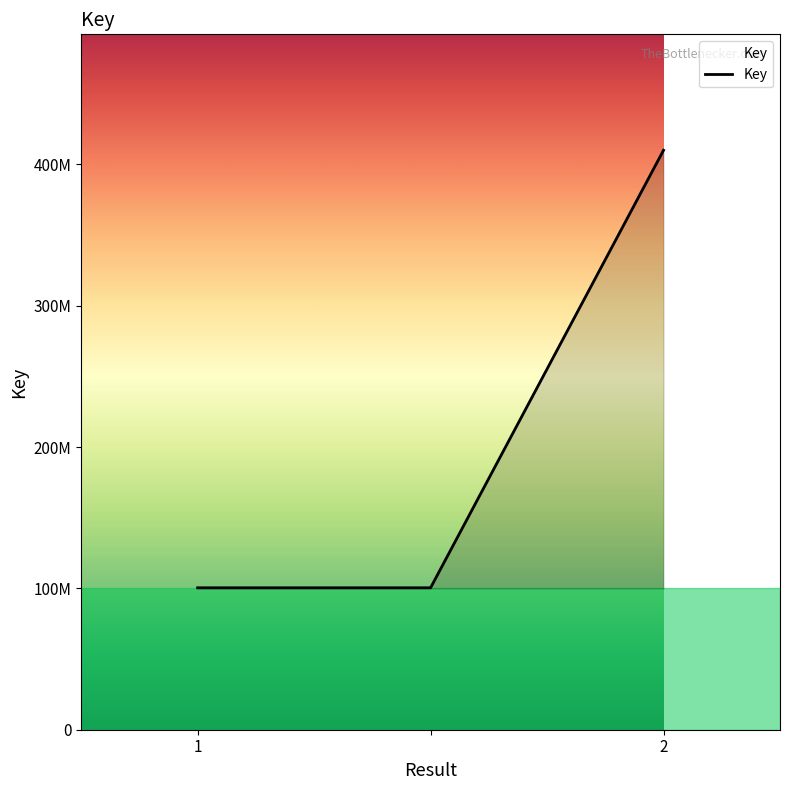

List the labels in order of value, smallest first.

1, , 2